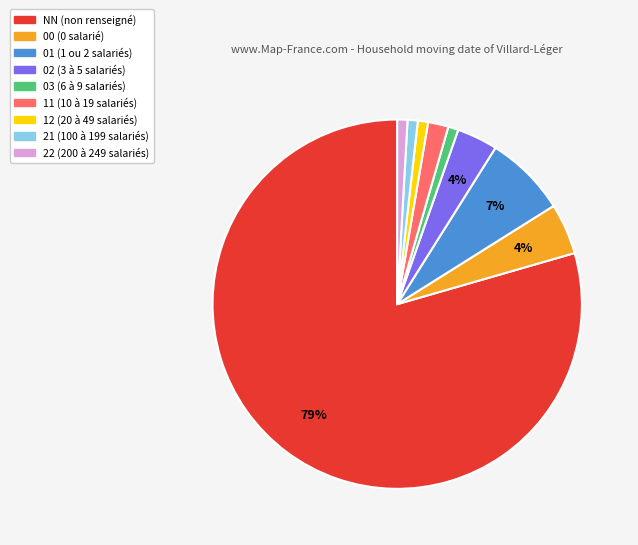

To the nearest percent, what percentage of the pie is NN?

79%